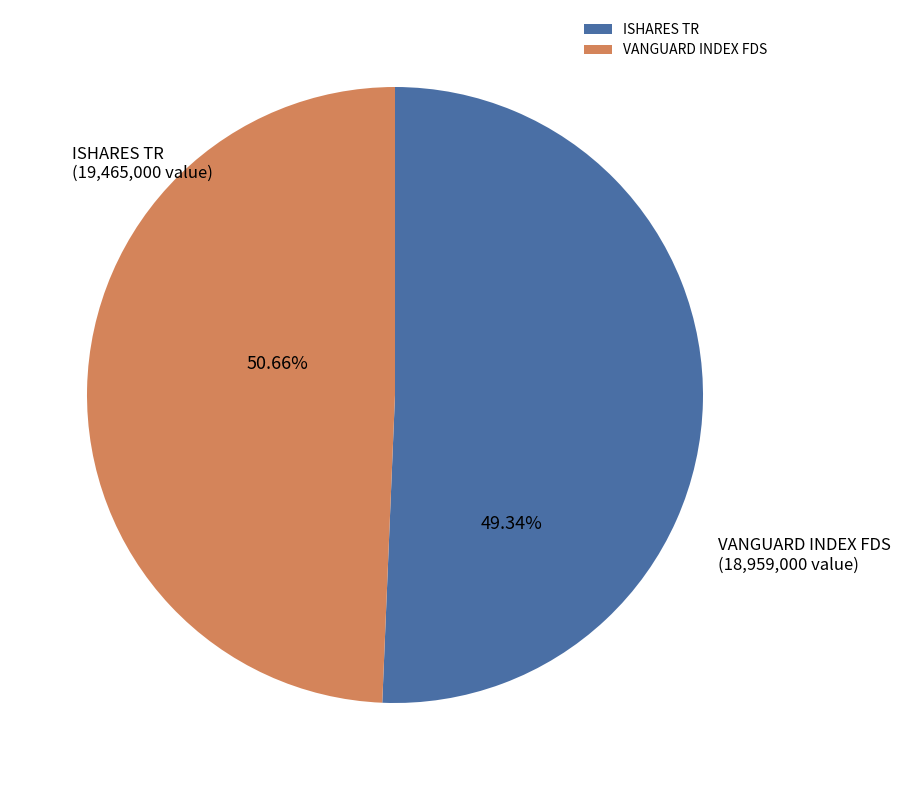

Which has a higher value, ISHARES TR or VANGUARD INDEX FDS?

ISHARES TR